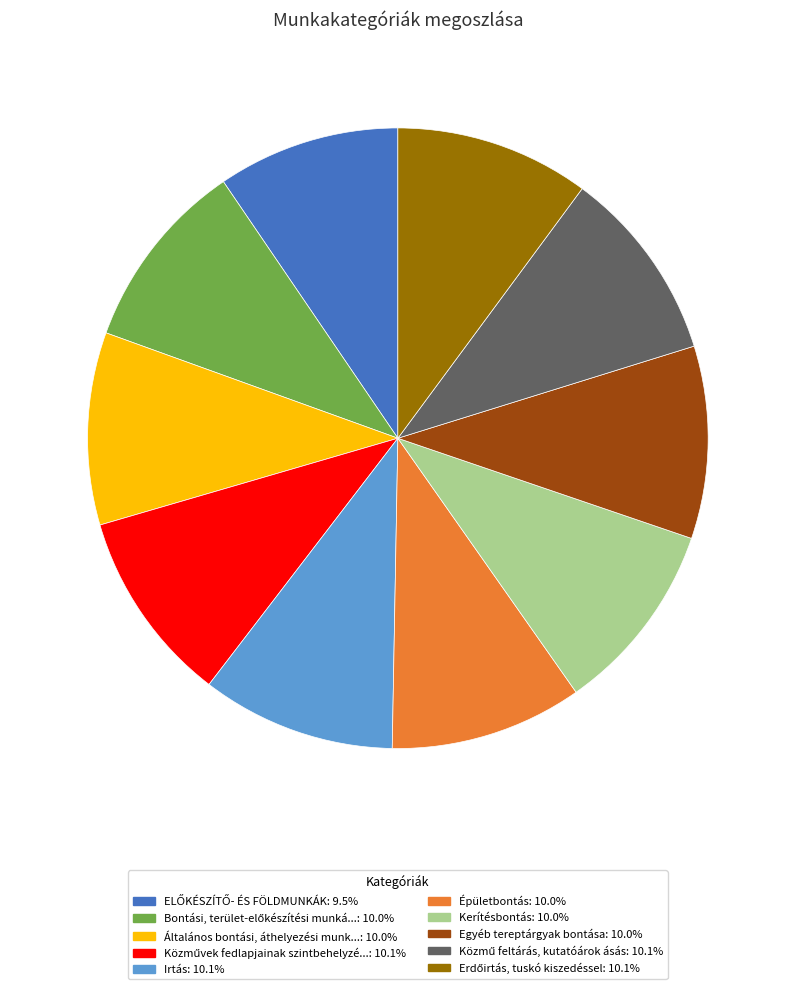

Is there a majority slice in this chart?

No